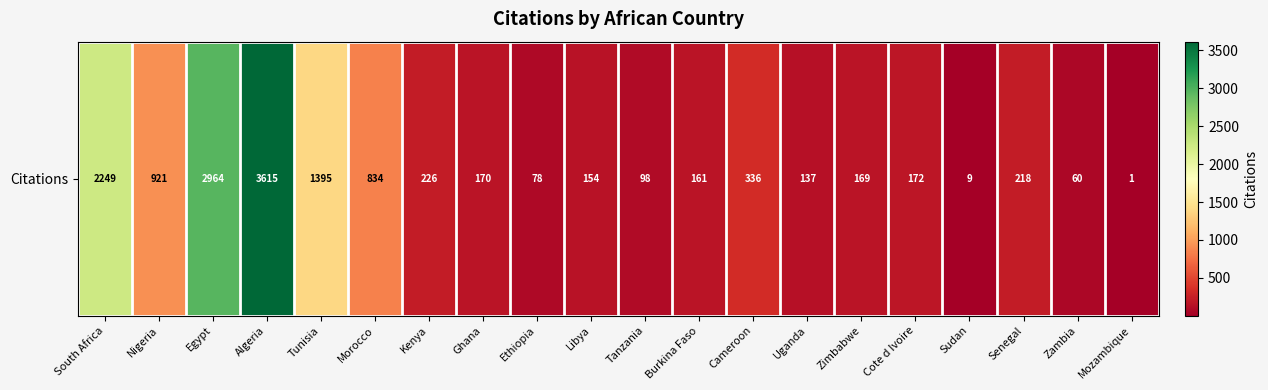

Reading right to left, transcribe all the data shown in this chart.

Mozambique=1	Zambia=60	Senegal=218	Sudan=9	Cote d Ivoire=172	Zimbabwe=169	Uganda=137	Cameroon=336	Burkina Faso=161	Tanzania=98	Libya=154	Ethiopia=78	Ghana=170	Kenya=226	Morocco=834	Tunisia=1395	Algeria=3615	Egypt=2964	Nigeria=921	South Africa=2249